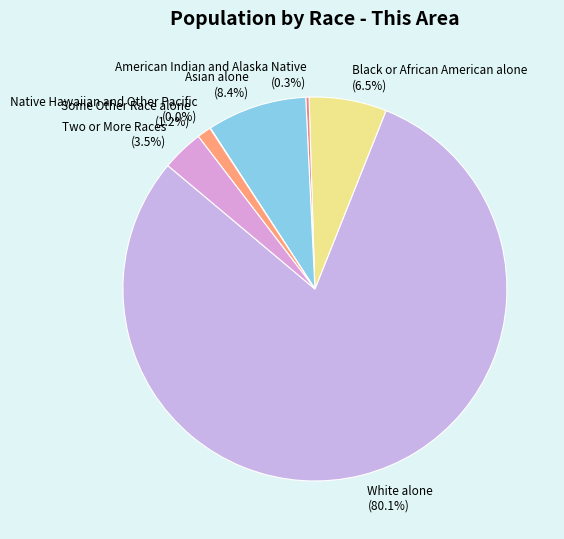

Between Some Other Race alone and Black or African American alone, which is larger?

Black or African American alone